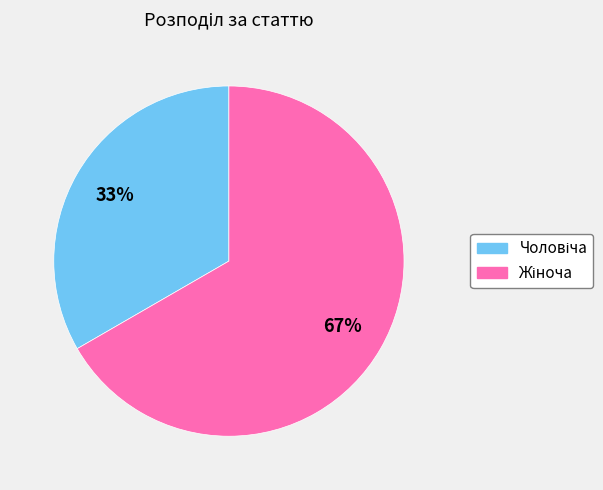

To the nearest percent, what is the average slice percentage?

50%